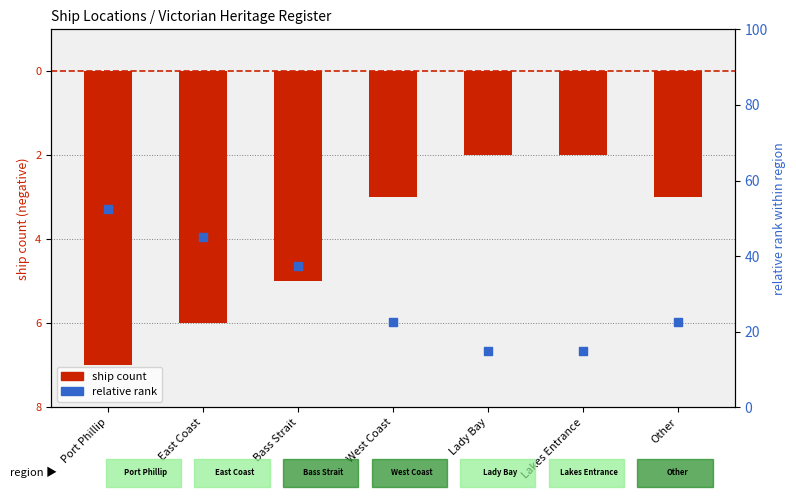

Which series has the largest total across all categories?

relative rank